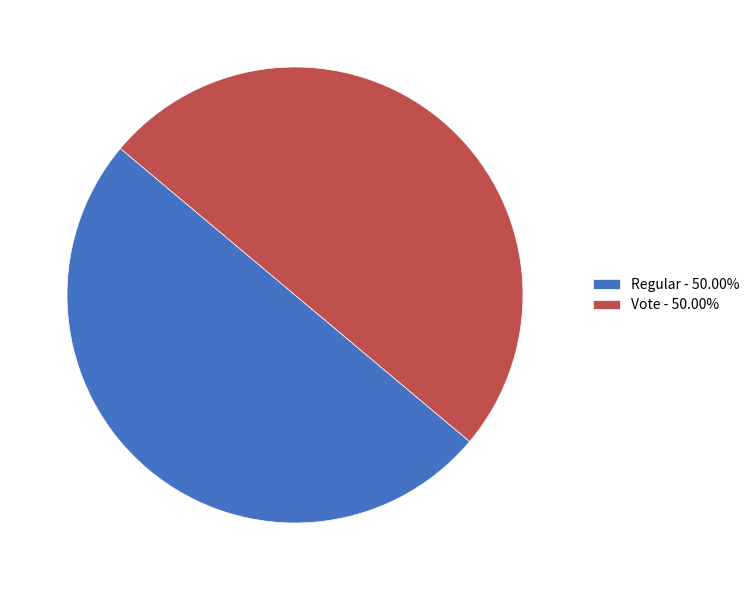

Is the sum of Regular - 50.00% and Vote - 50.00% greater than half?

Yes